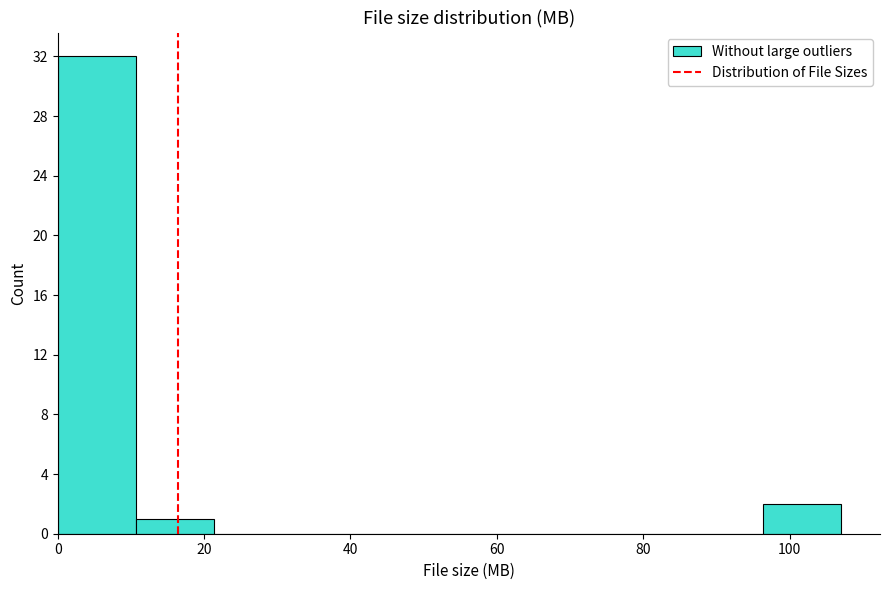

How tall is the bar that spans 10 to 22 on the x-axis? Neither the bar edges nor the heights are printed on the chart, so give them approximately, as read against the axes.

1